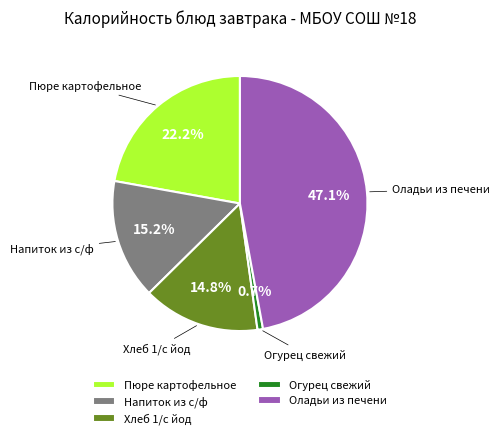

Which slice is the largest?

Оладьи из печени